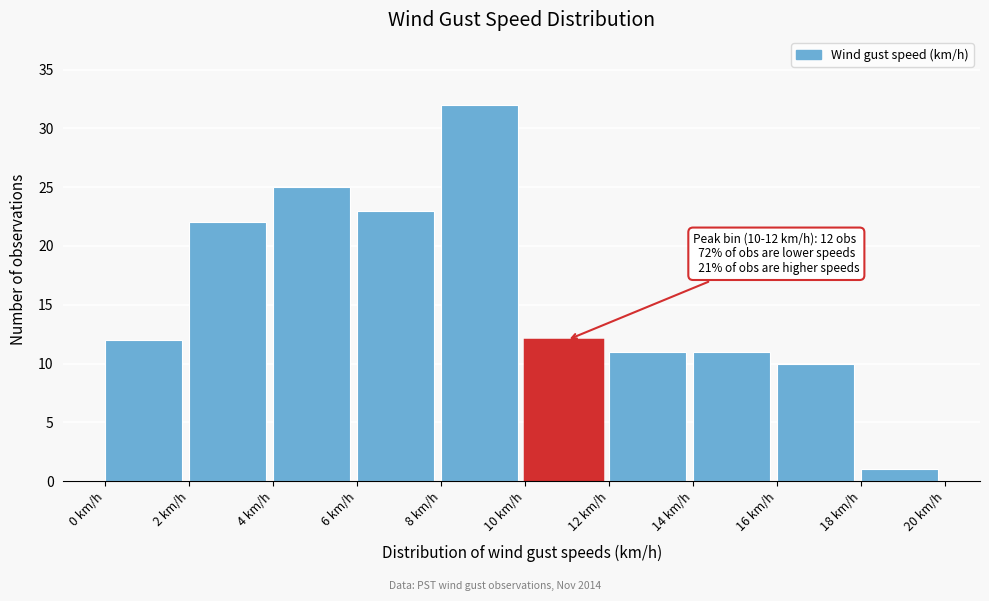

Which range on the x-axis has the tallest bar?

8 to 10